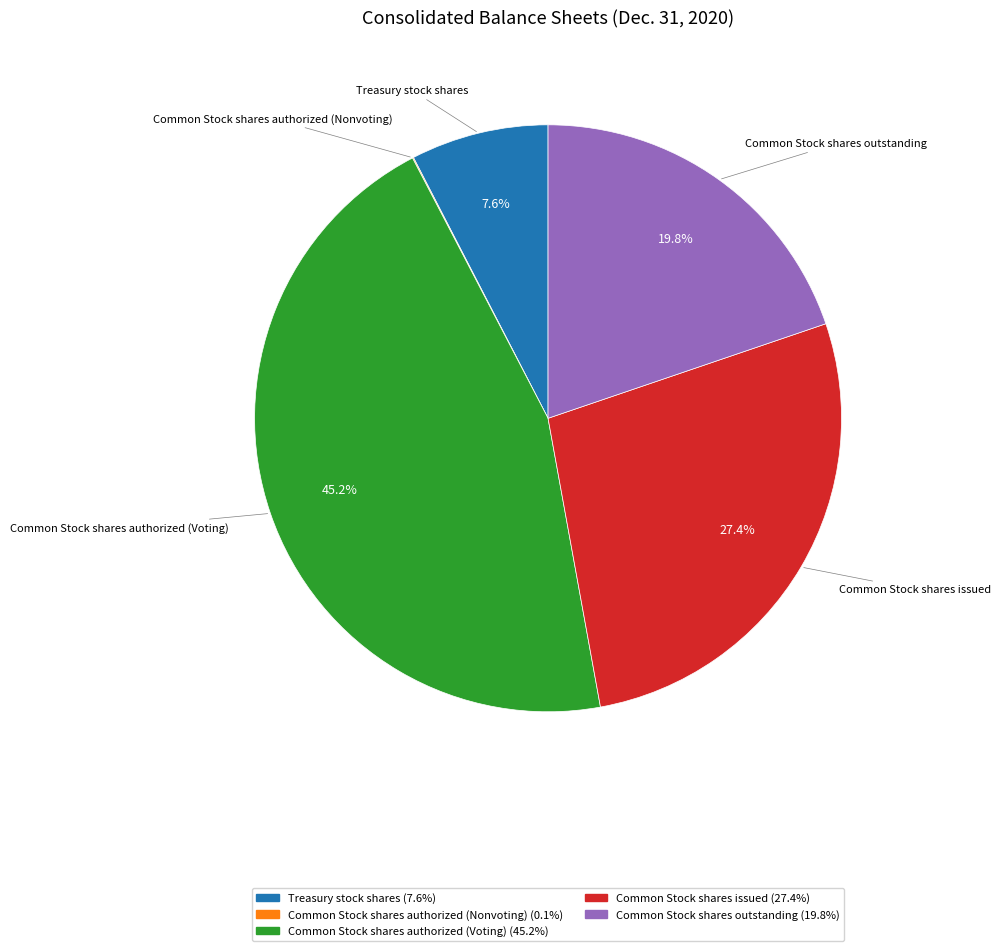

What percentage is NOT represented by Treasury stock shares?

92.4%